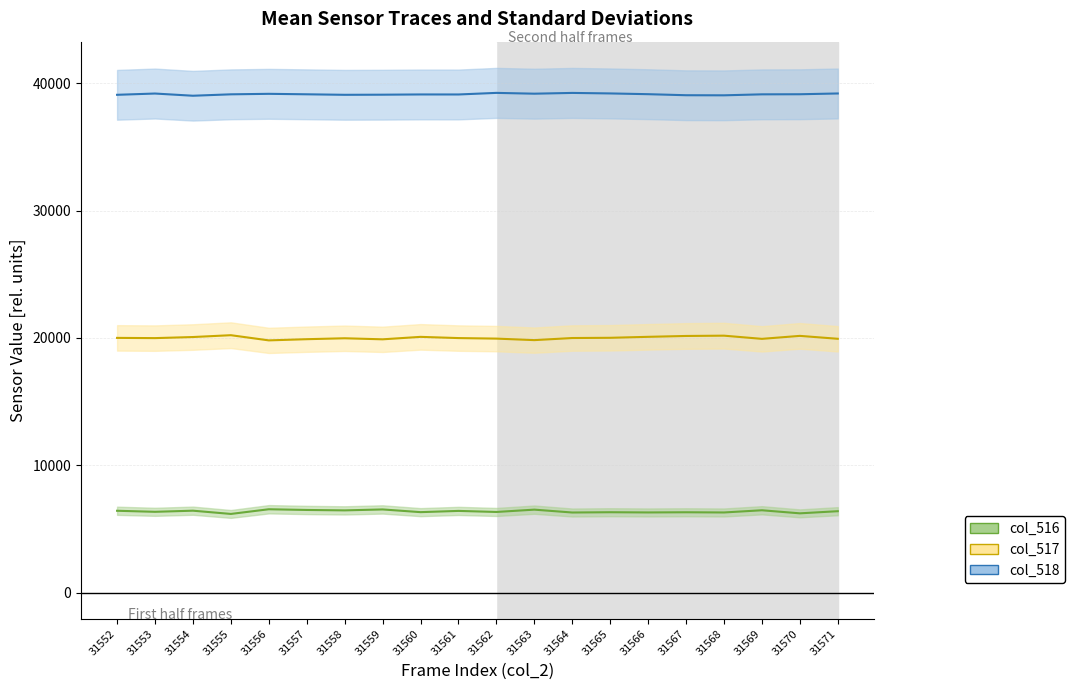

True or false: col_516 and col_517 cross at least once.

False